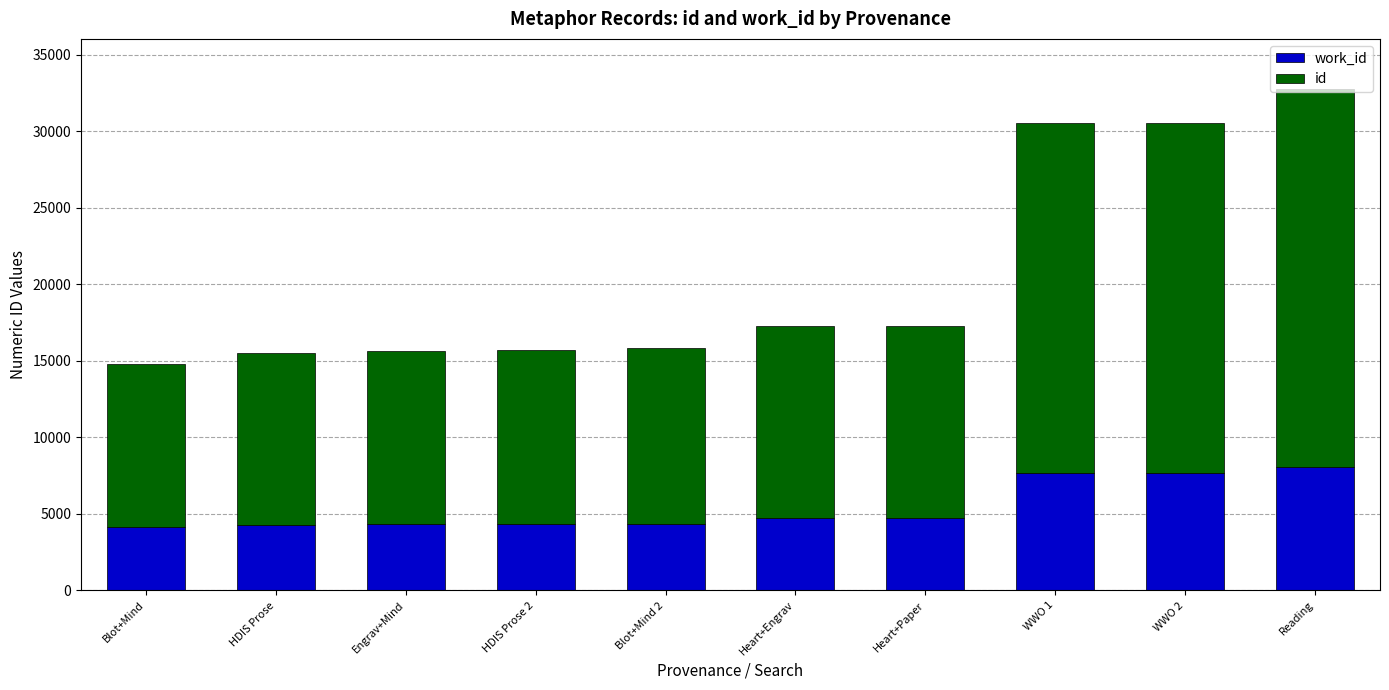

At which category is the sum across all series the highest?

Reading